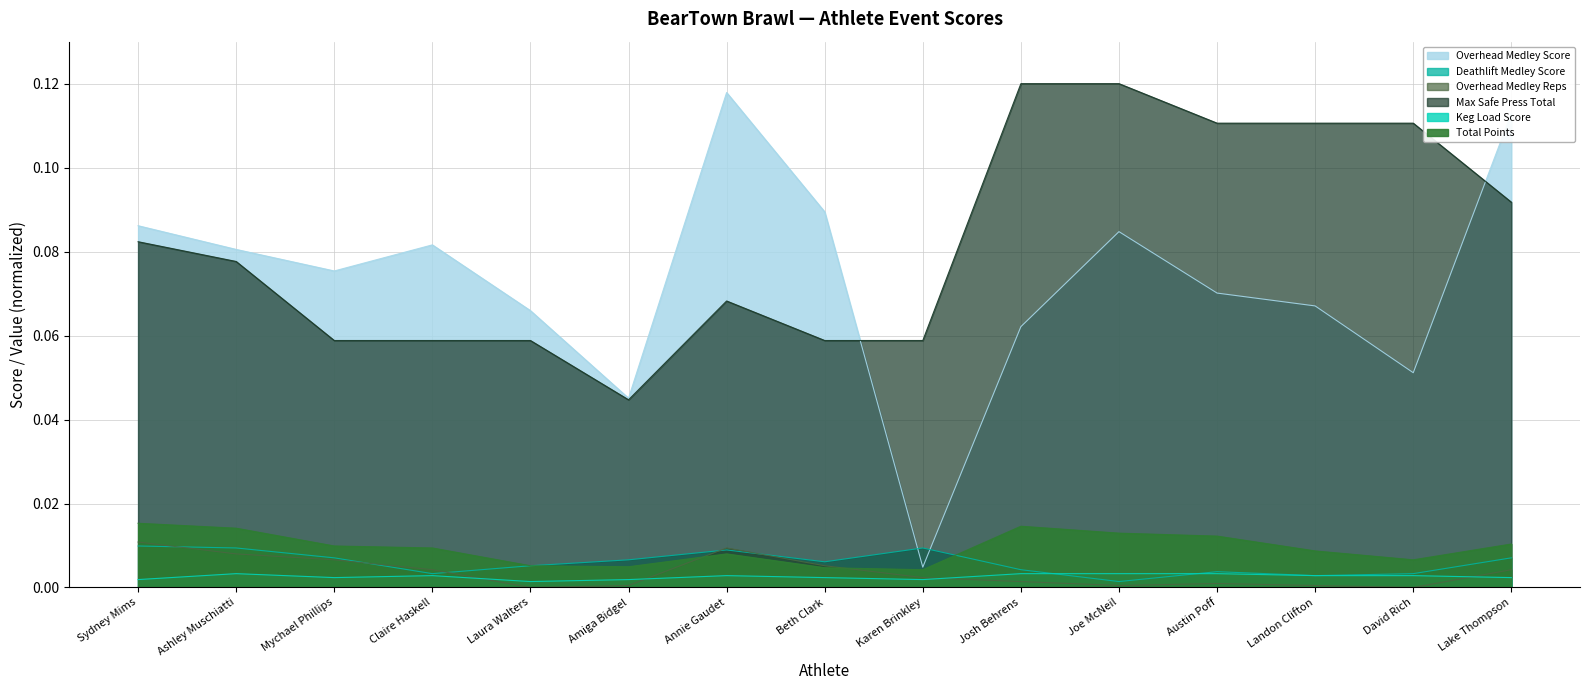

Is it true that Deathlift Medley Score equals 0.0 at Sydney Mims?

False